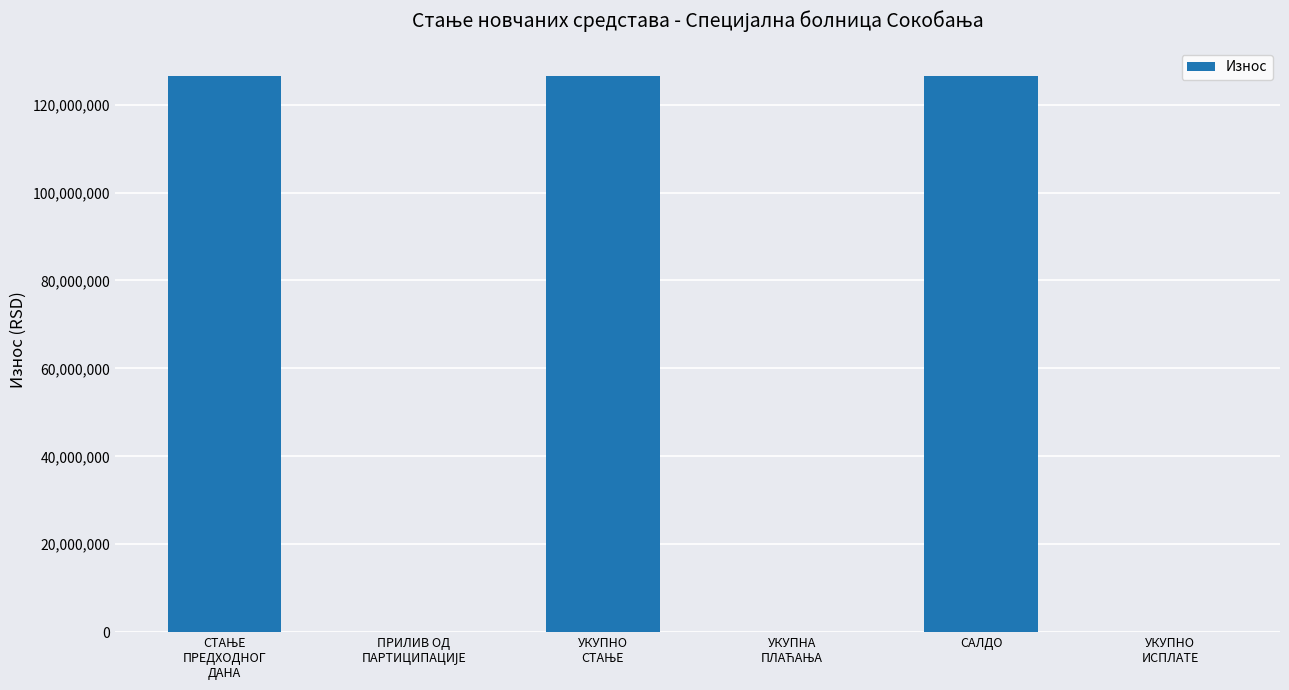

What is the sum of all values?

379794494.1